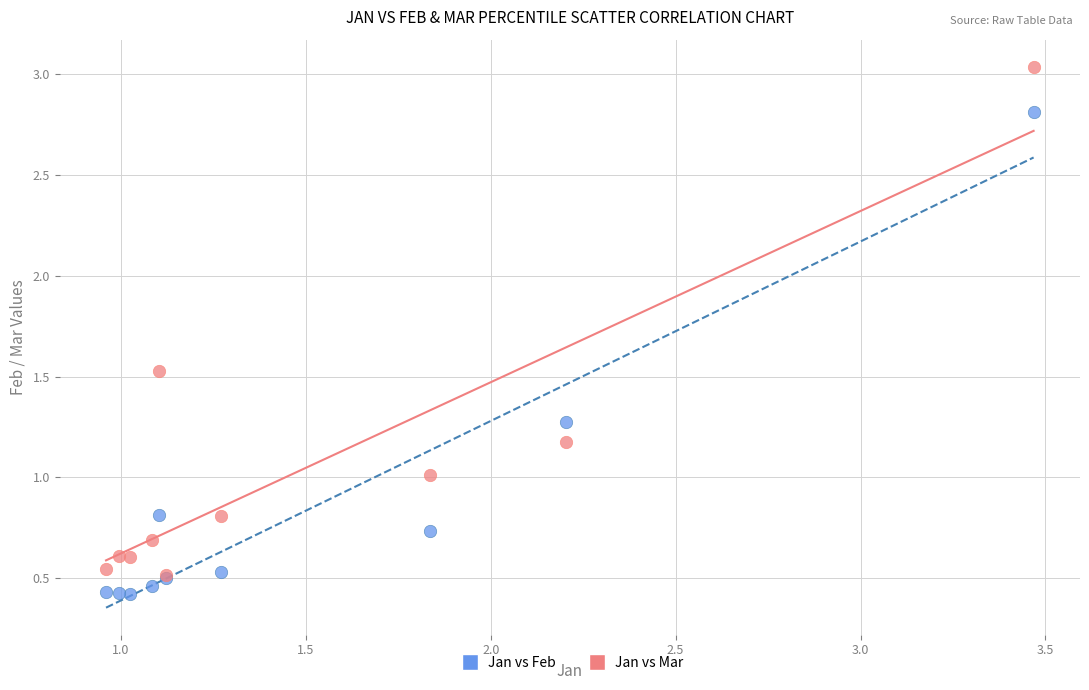

What are all the series names shown in the legend?

Jan vs Feb, Jan vs Mar